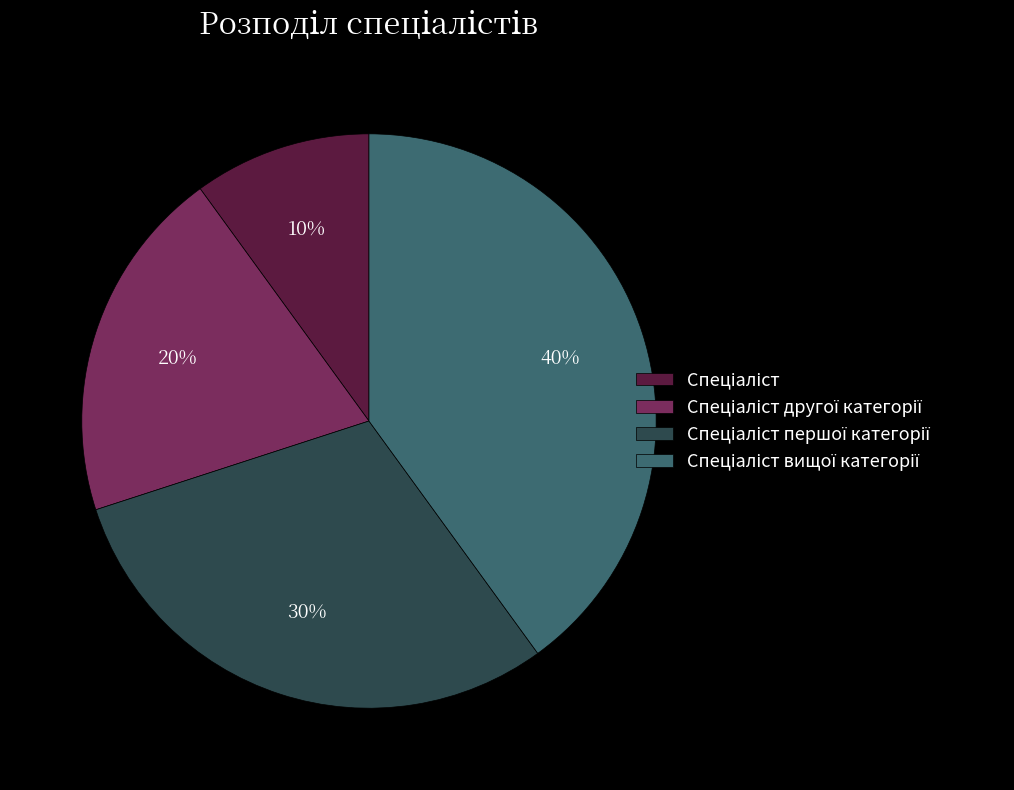

Count the number of slices in the pie.

4